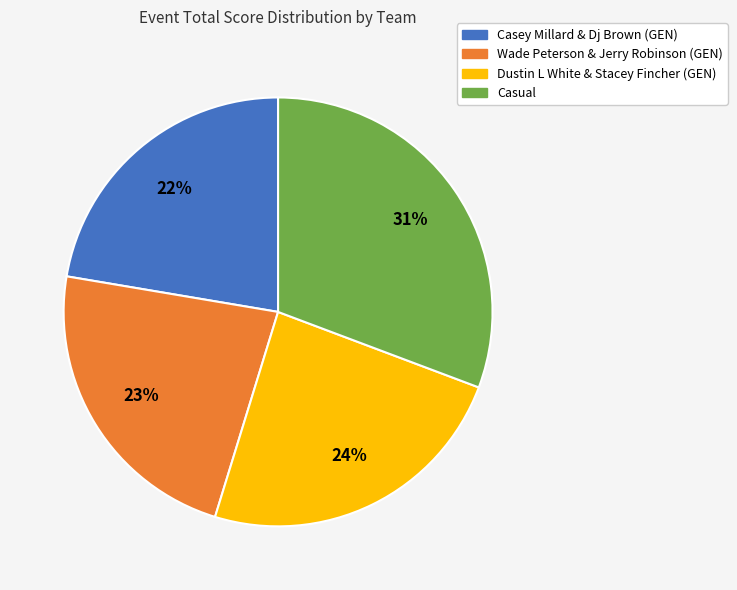

How many slices are in this pie chart?

4